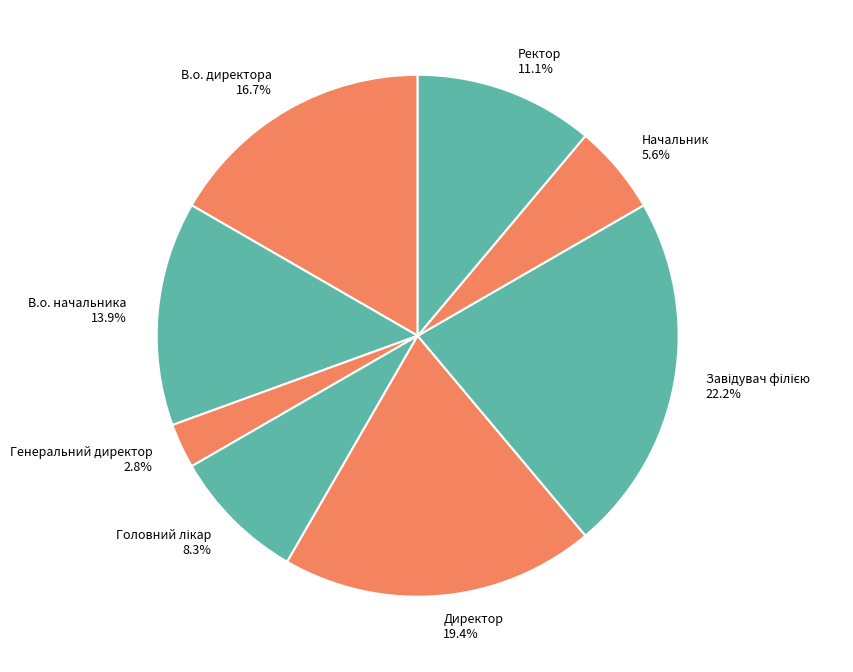

To the nearest percent, what is the average slice percentage?

12%